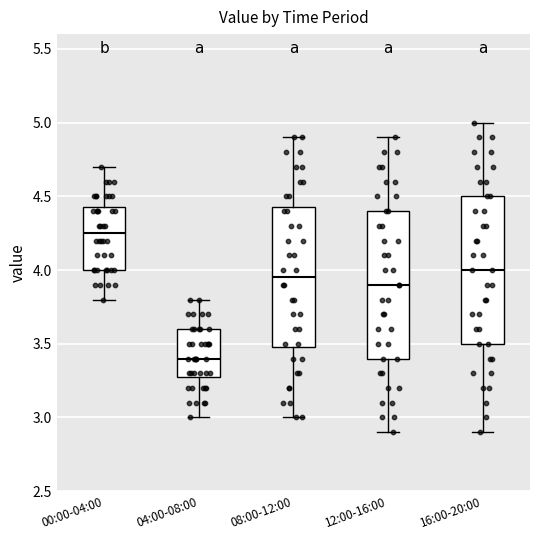

Reading left to right, transcribe this box plot: for each box, give where its median line is, the range the box spans, and where its two whiskers end, as read against the y-axis. The values are not printed on the chart, so give them approximately, as read against the axis.

00:00-04:00: median 4.25, box 4.00 to 4.45, whiskers 3.80 to 4.70
04:00-08:00: median 3.40, box 3.30 to 3.60, whiskers 3.00 to 3.80
08:00-12:00: median 3.95, box 3.50 to 4.45, whiskers 3.00 to 4.90
12:00-16:00: median 3.90, box 3.40 to 4.40, whiskers 2.90 to 4.90
16:00-20:00: median 4.00, box 3.50 to 4.50, whiskers 2.90 to 5.00